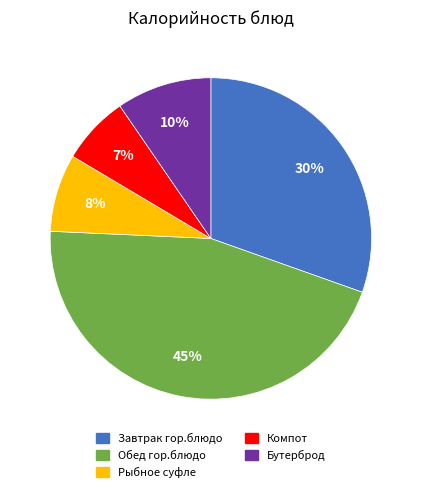

What is the smallest slice in the pie chart?

Компот